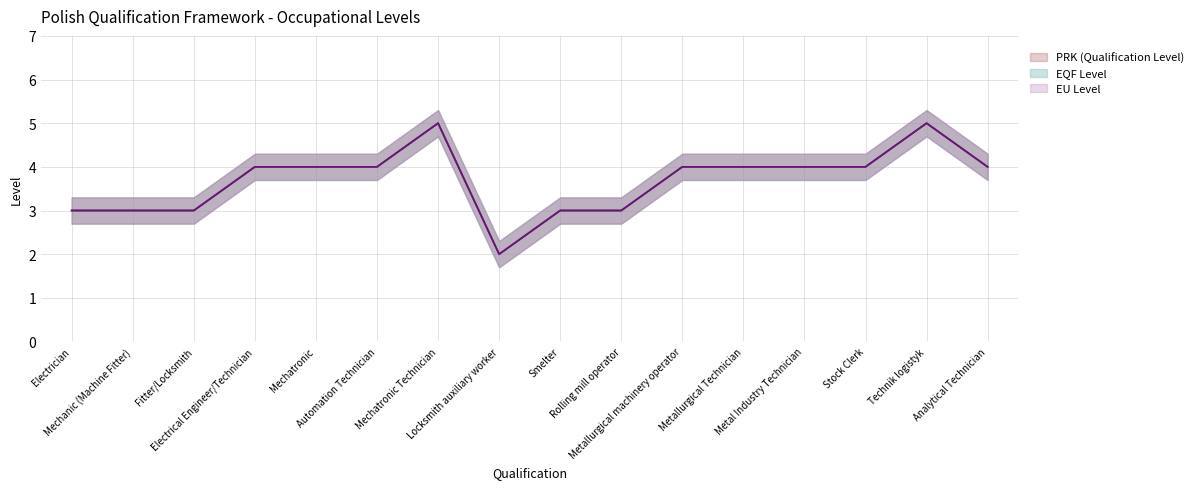

Where does the EQF Level series first go above 4?

Mechatronic Technician